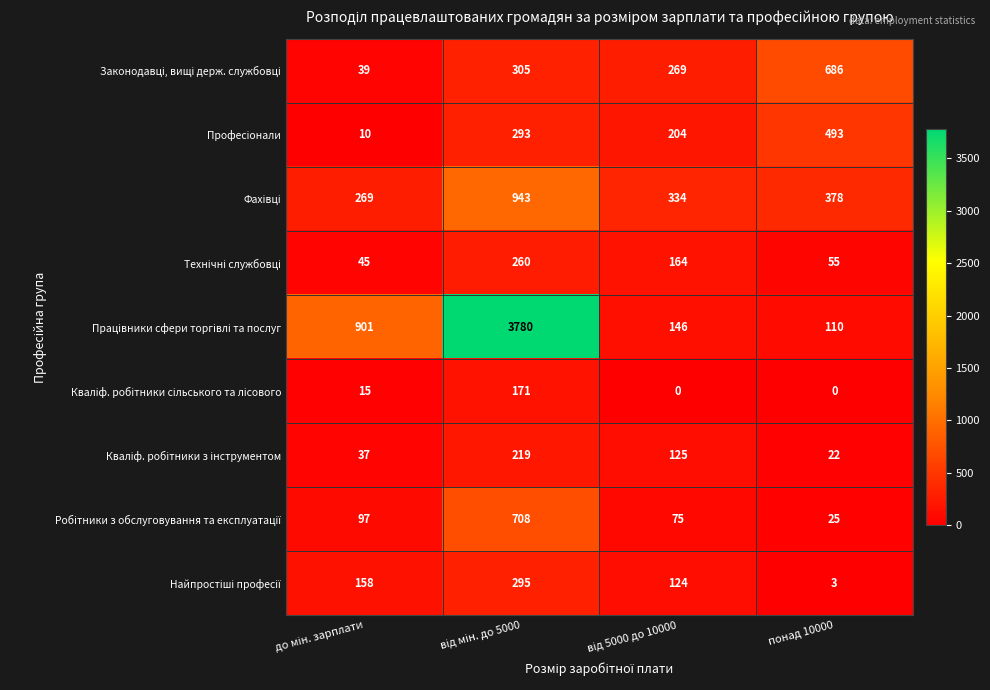

What is the spread (max minus min) of values at понад 10000?

686